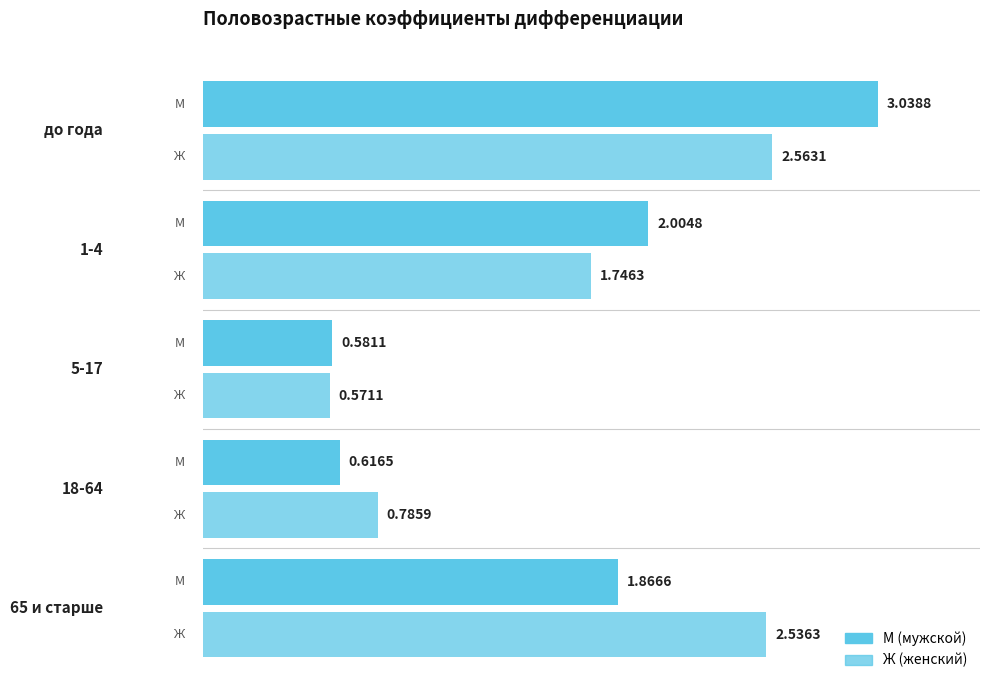

How many distinct data groups are displayed?

2